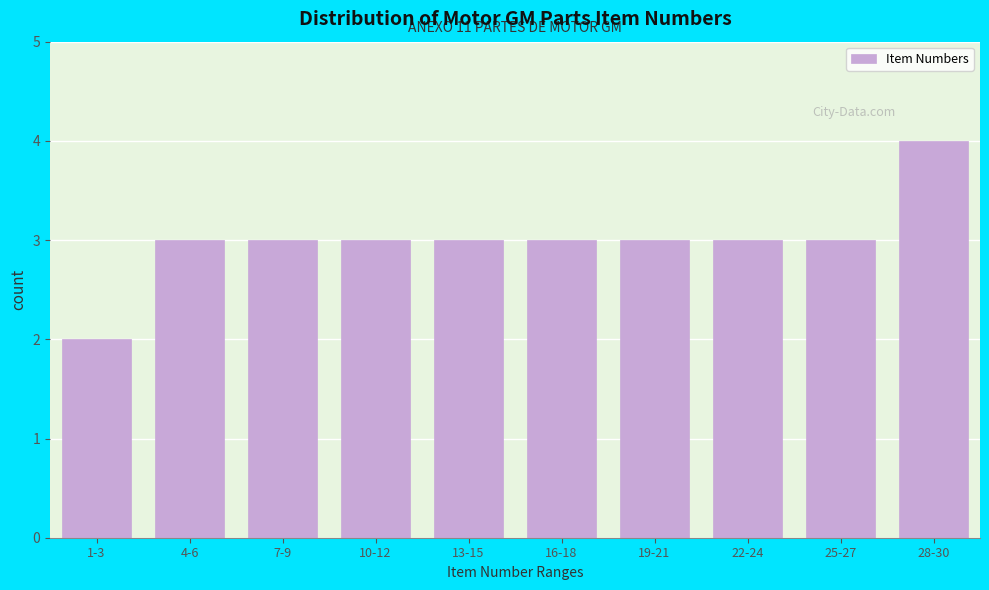

Reading left to right, list all the values displayed in this chart.

2	3	3	3	3	3	3	3	3	4